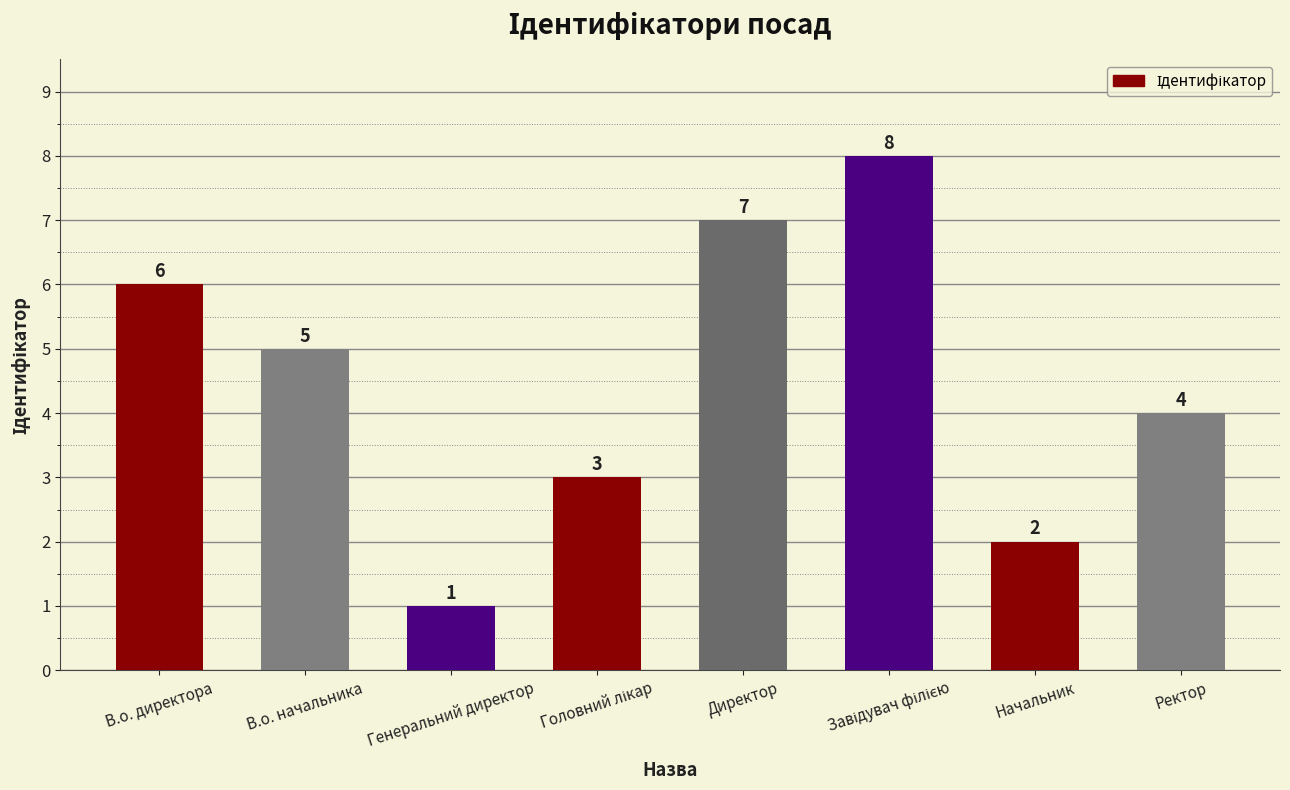

What position from the left is Ректор?

8